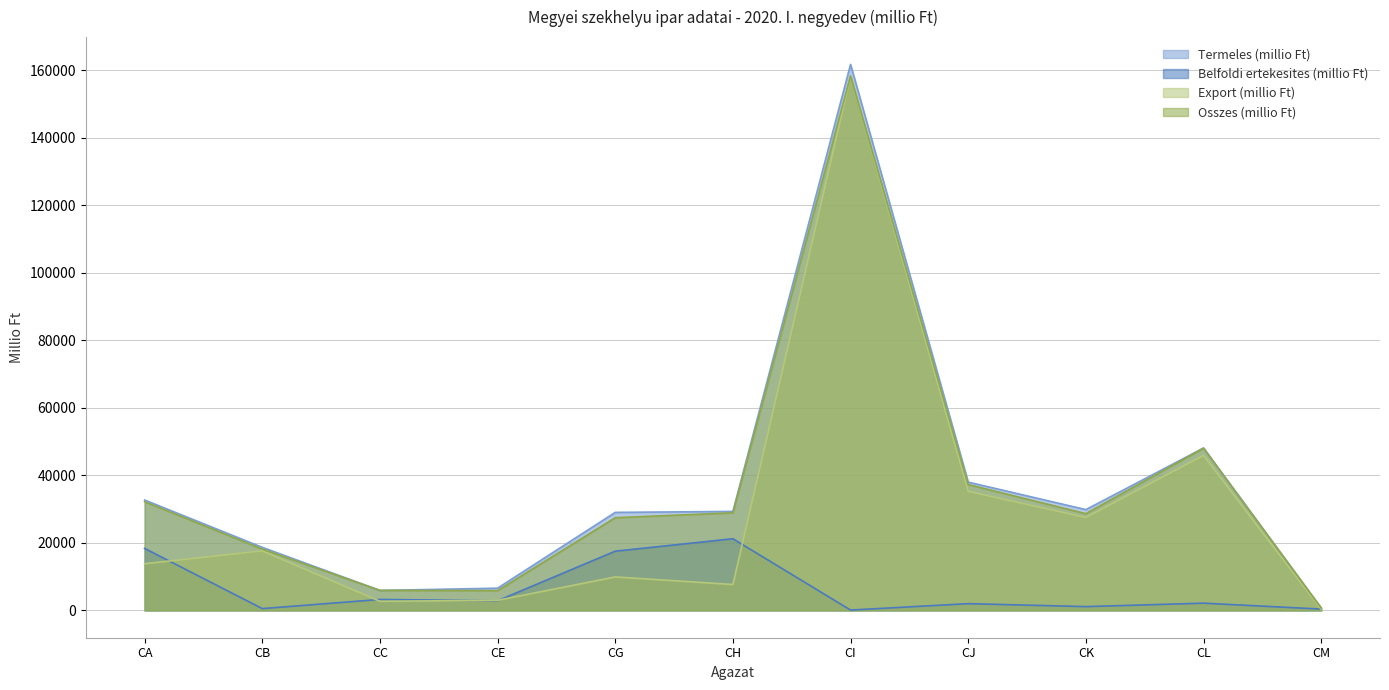

Between CE and CB, which is larger?

CB